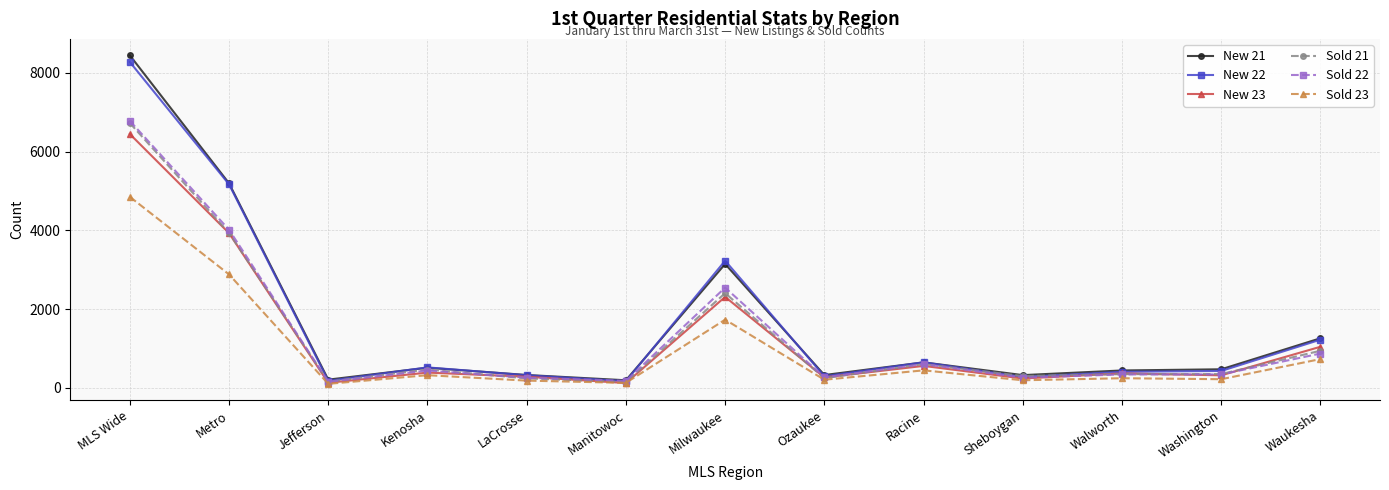

Which series has the largest range (max minus min)?

New 21